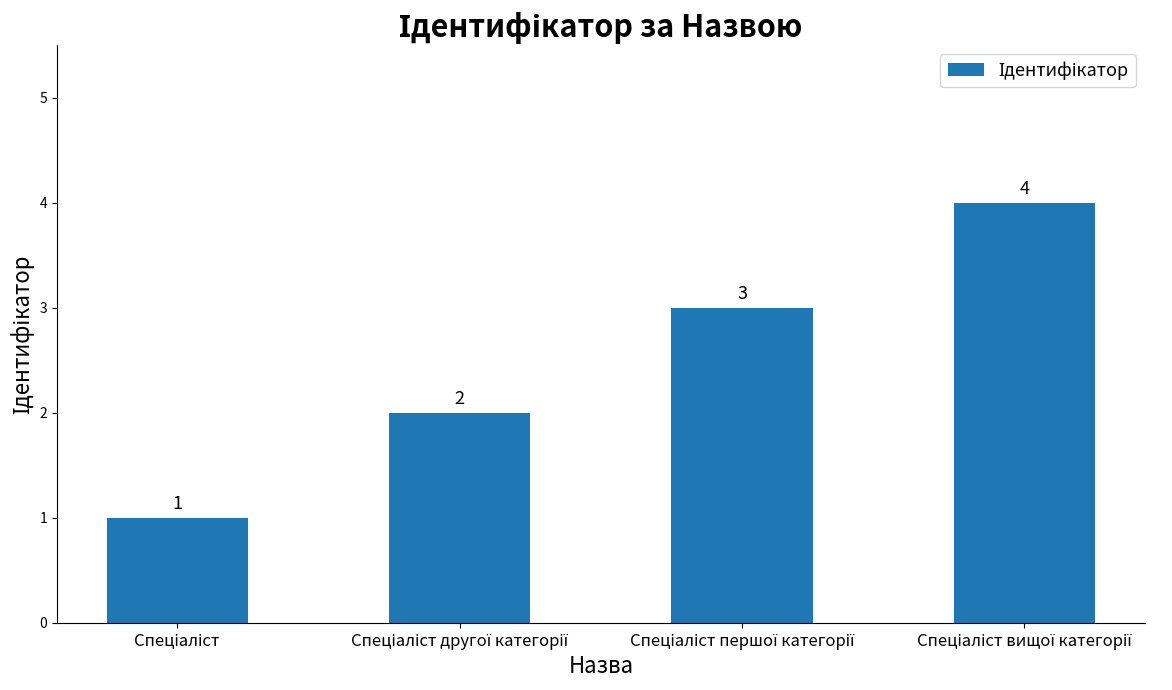

What is the maximum value shown in the chart?

4